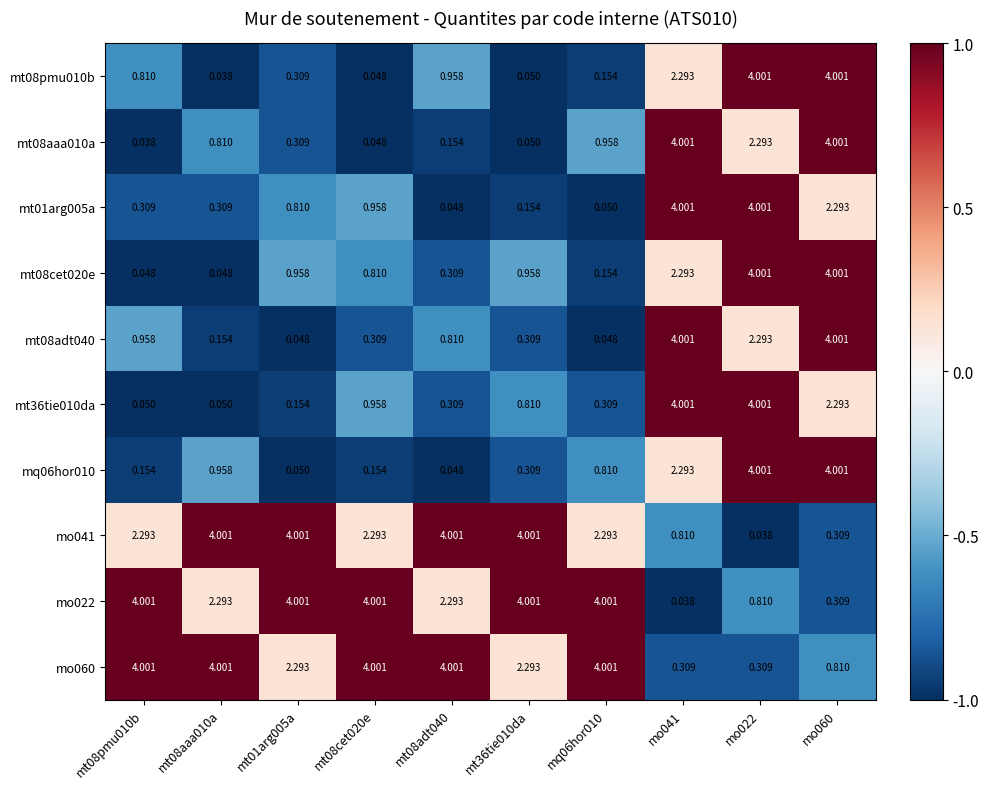

Is the value of mt36tie010da at mt08cet020e greater than the value of mo022 at mt08aaa010a?

No